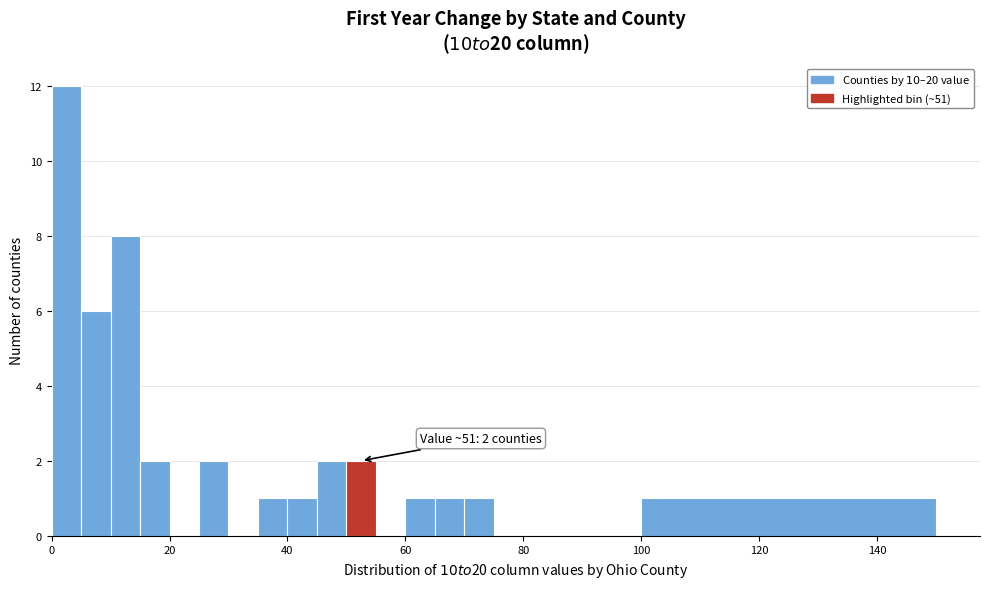

Read against the x-axis, roughly where is the centre of the tallest bar?

2